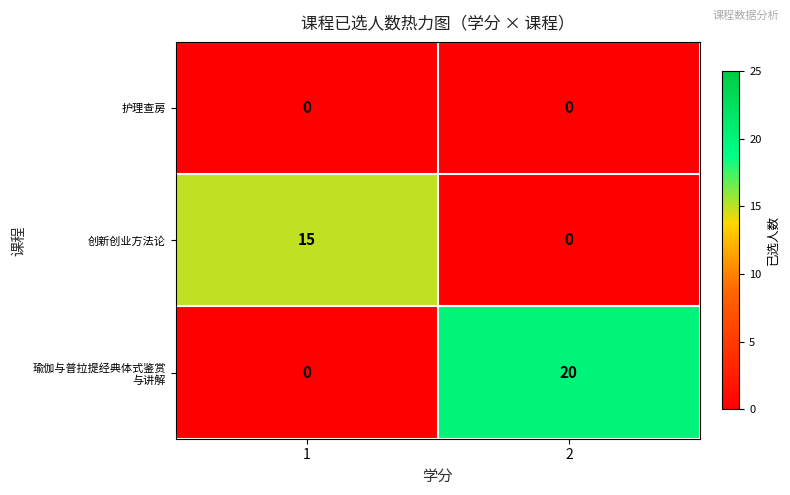

What is the difference between the highest and lowest values at 1?

15